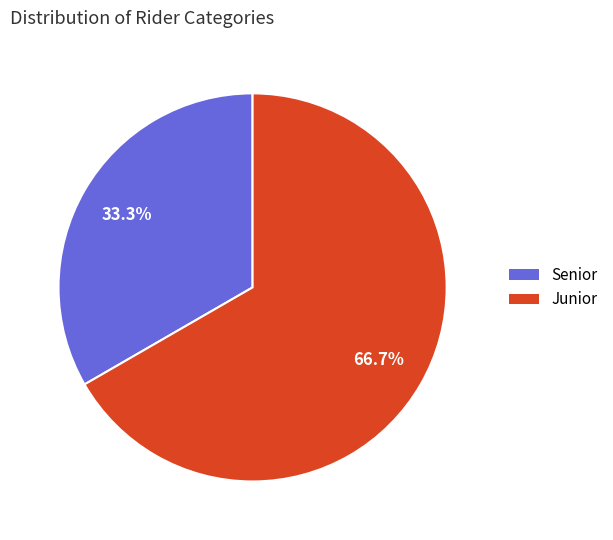

To the nearest percent, what portion does Junior represent?

67%